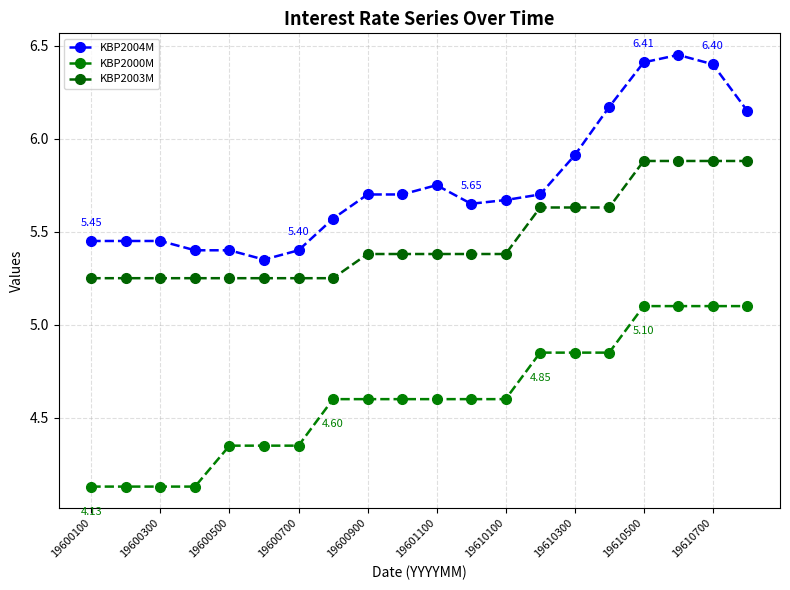

Which series has the widest spread of values?

KBP2004M